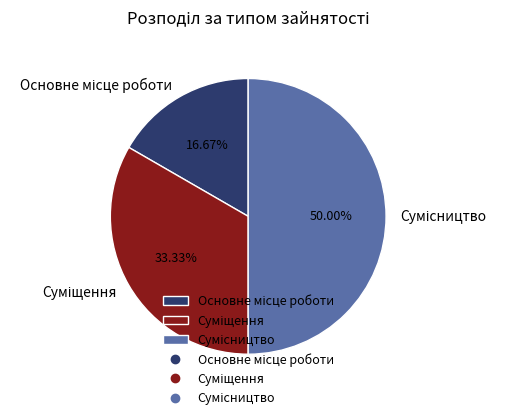

How many segments does this pie chart have?

3